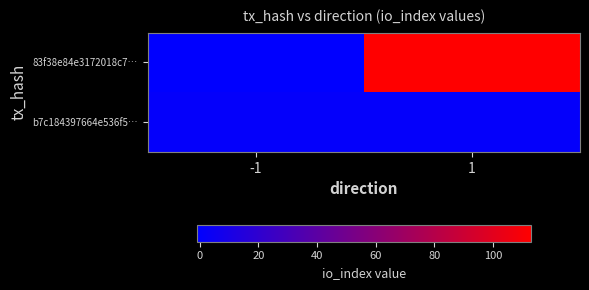

List the series in order of their overall mean, lowest first.

b7c184397664e536f5…, 83f38e84e3172018c7…